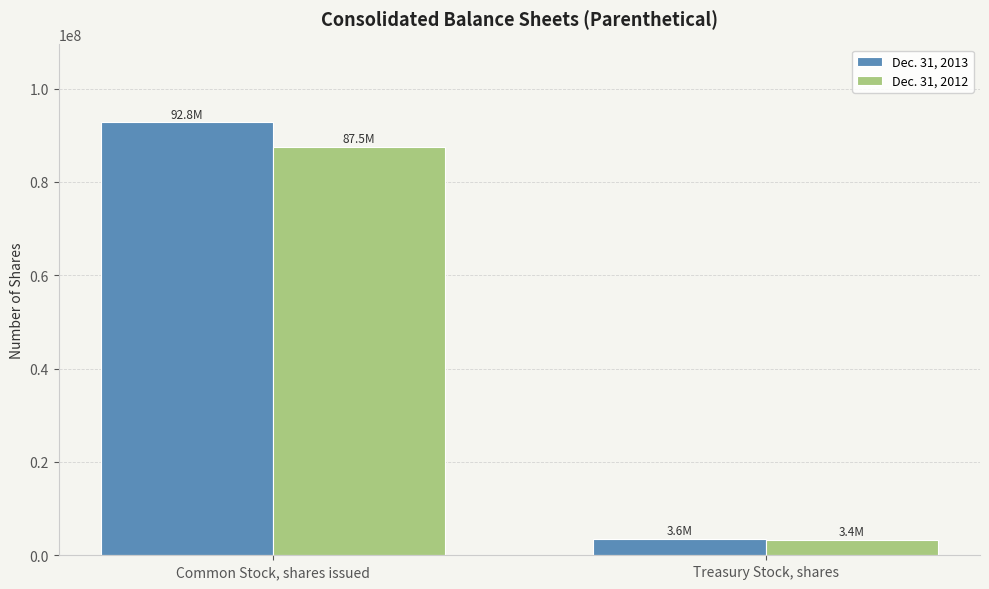

Which series has the widest spread of values?

Dec. 31, 2013